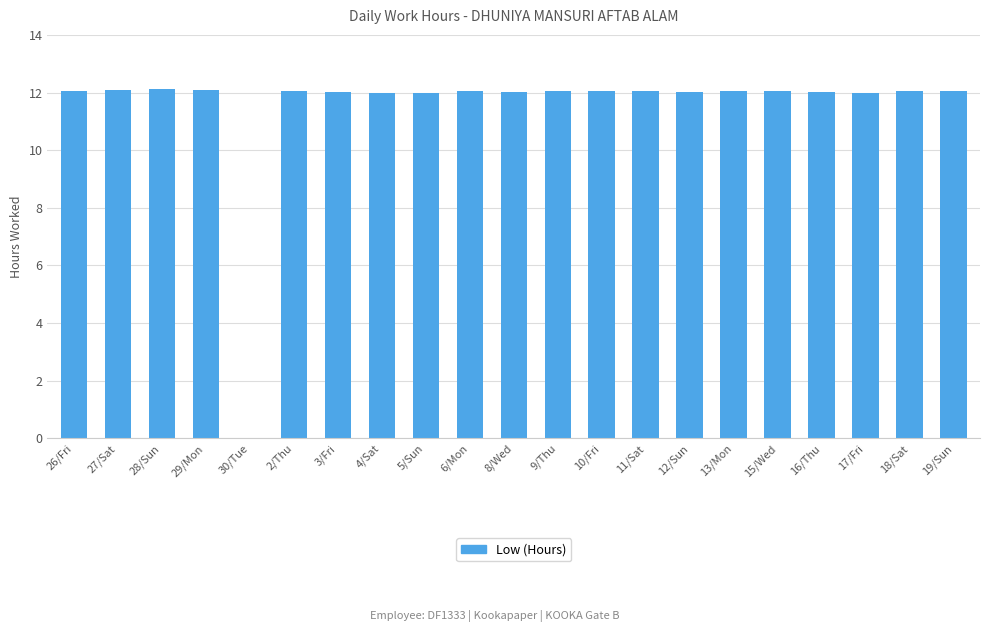

What is the average value?

11.5